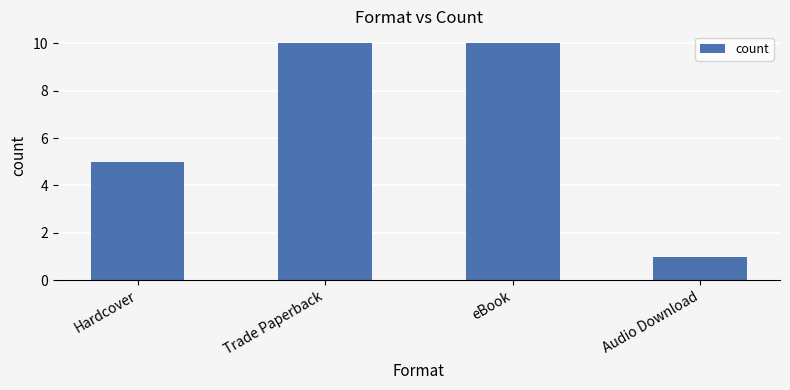

What position from the left is Hardcover?

1